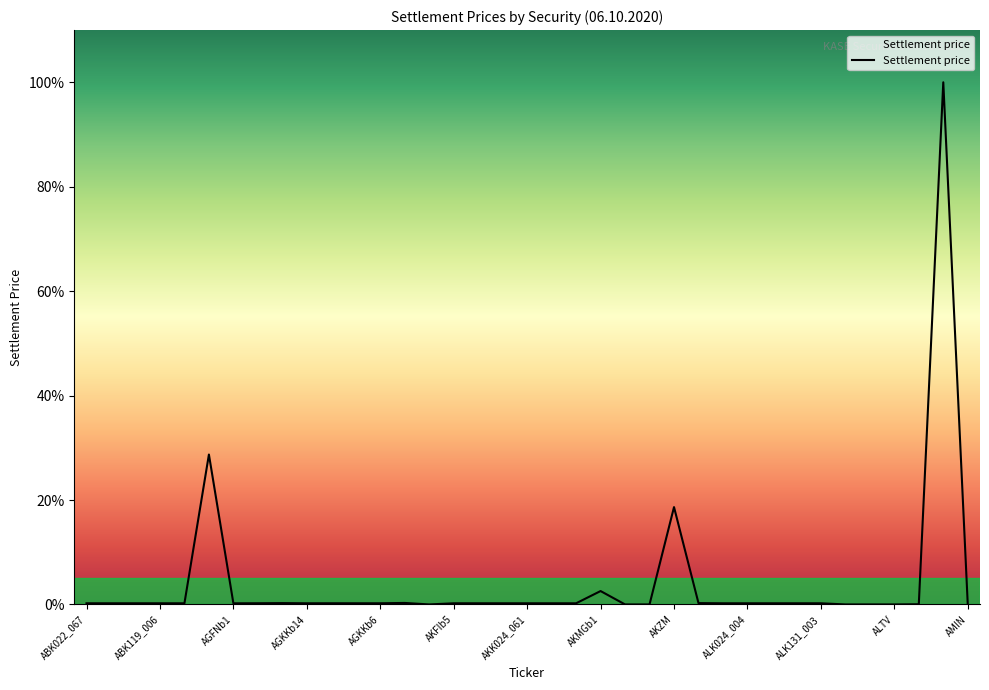

What is the difference between the maximum and minimum values?

100.0